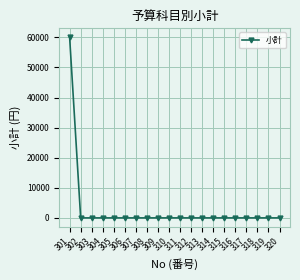

True or false: the data shows -33054 at 311.

False